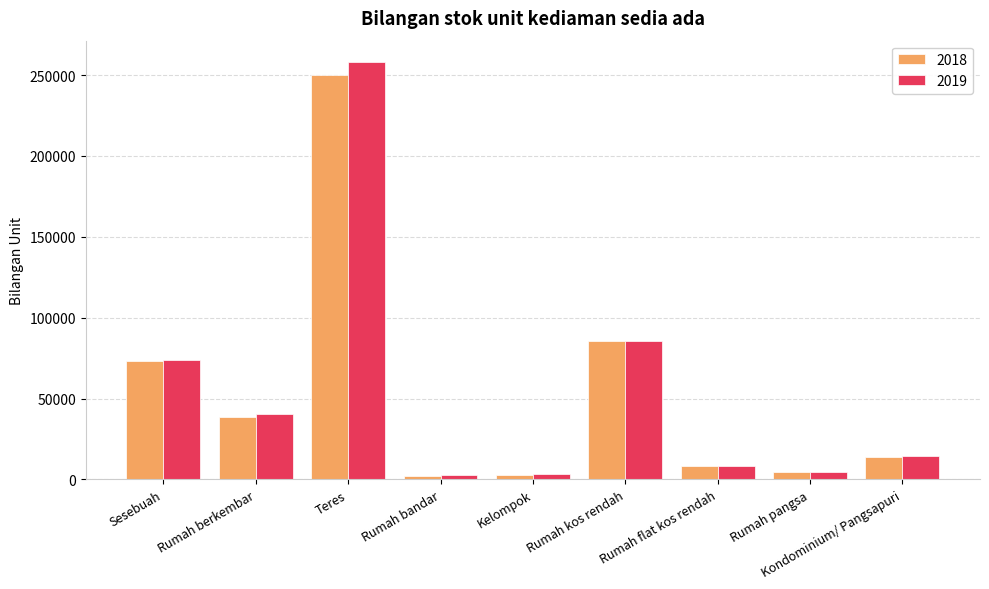

Which category has the highest value across all series?

Teres